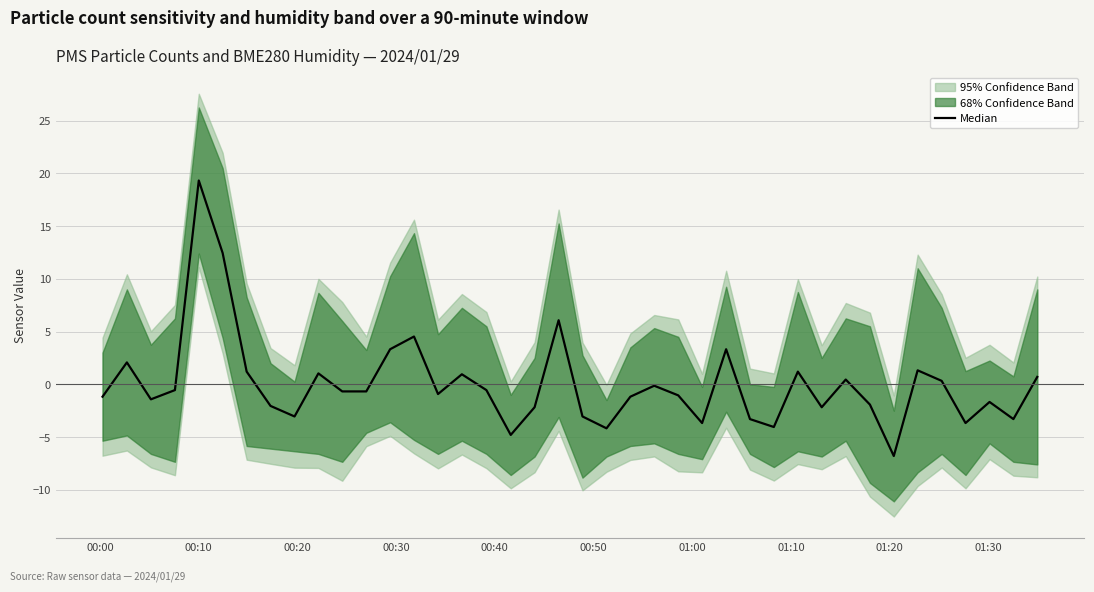

What is the smallest value displayed?

-6.8